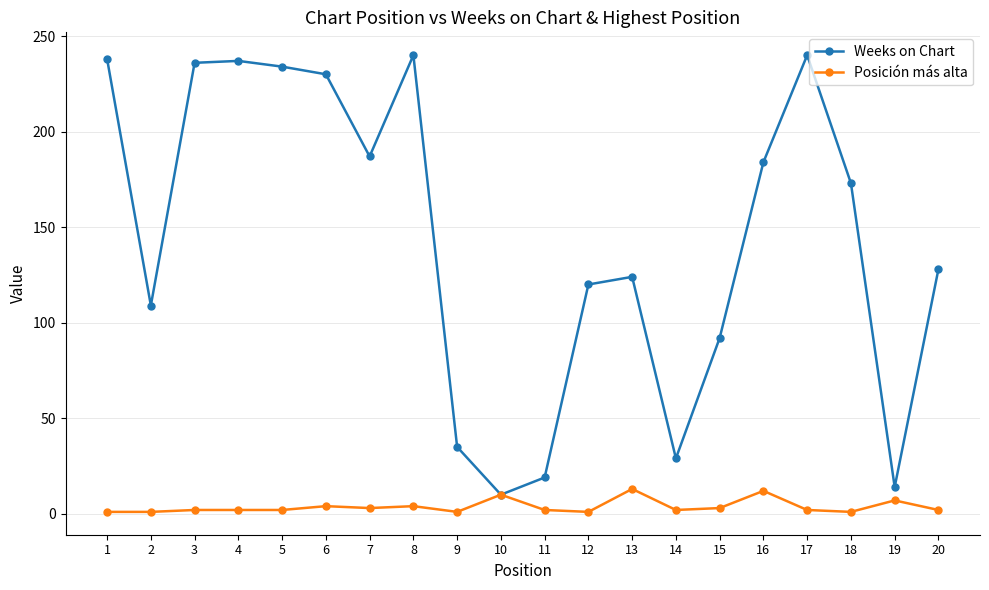

The value of Weeks on Chart at 9 is 59. True or false?

False